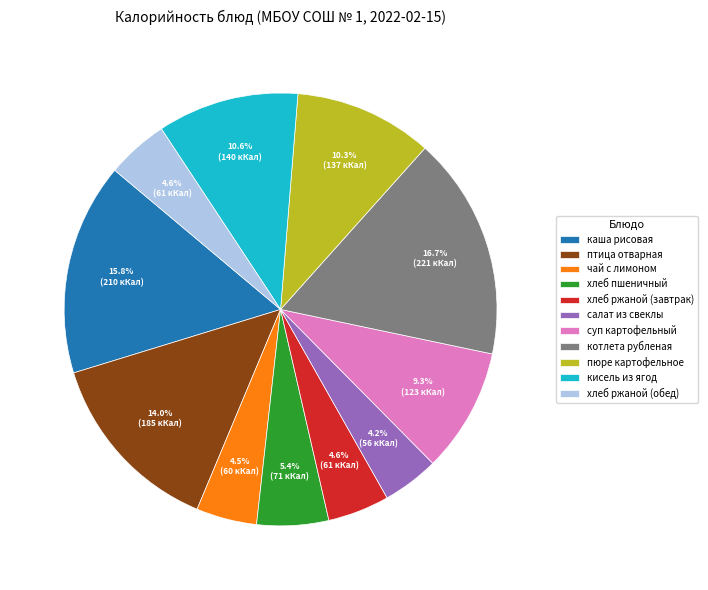

Which slice is the largest?

котлета рубленая